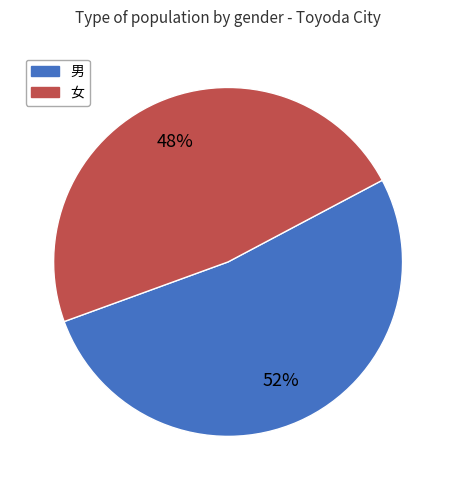

True or false: 男 accounts for 40% of the total.

False